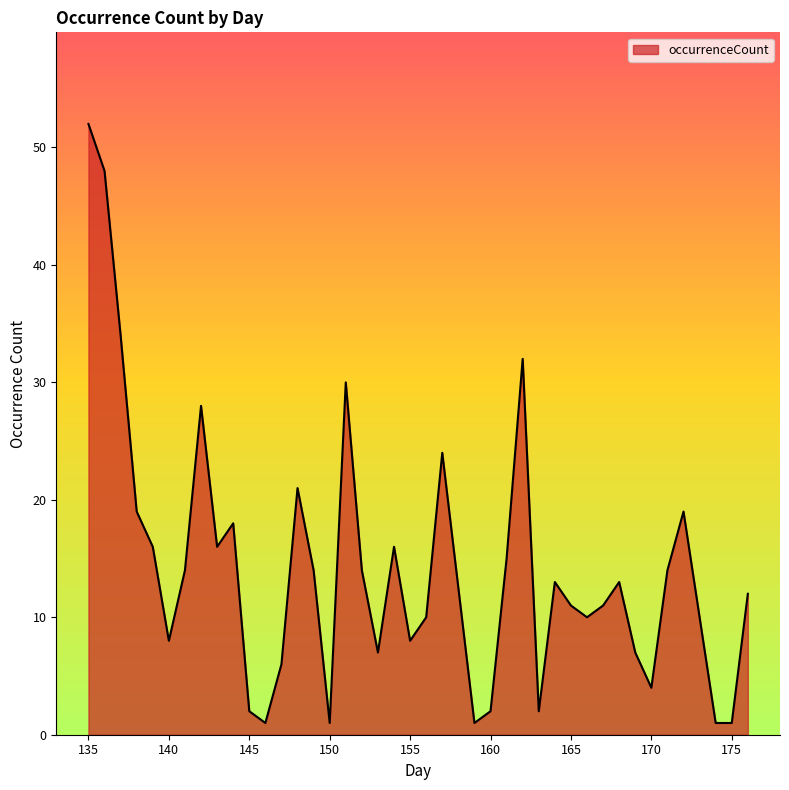

How many lines are shown in the chart?

1